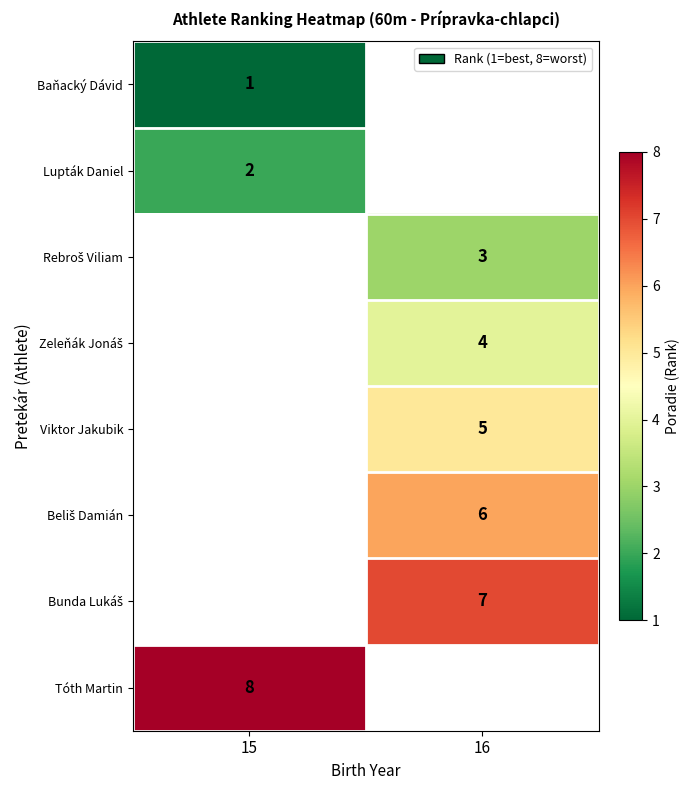

Between 16 and 15, which is larger?

15